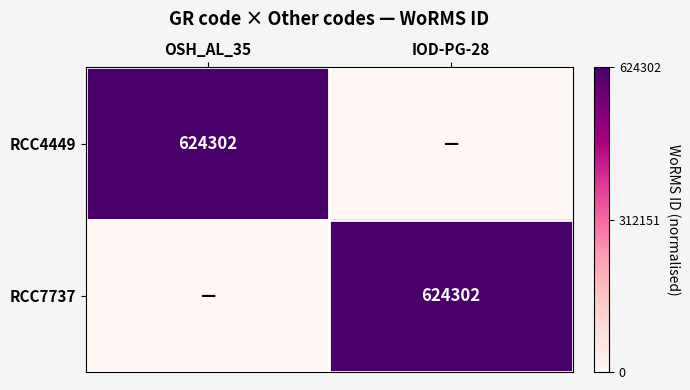

True or false: RCC7737 has a value of 946875 at IOD-PG-28.

False